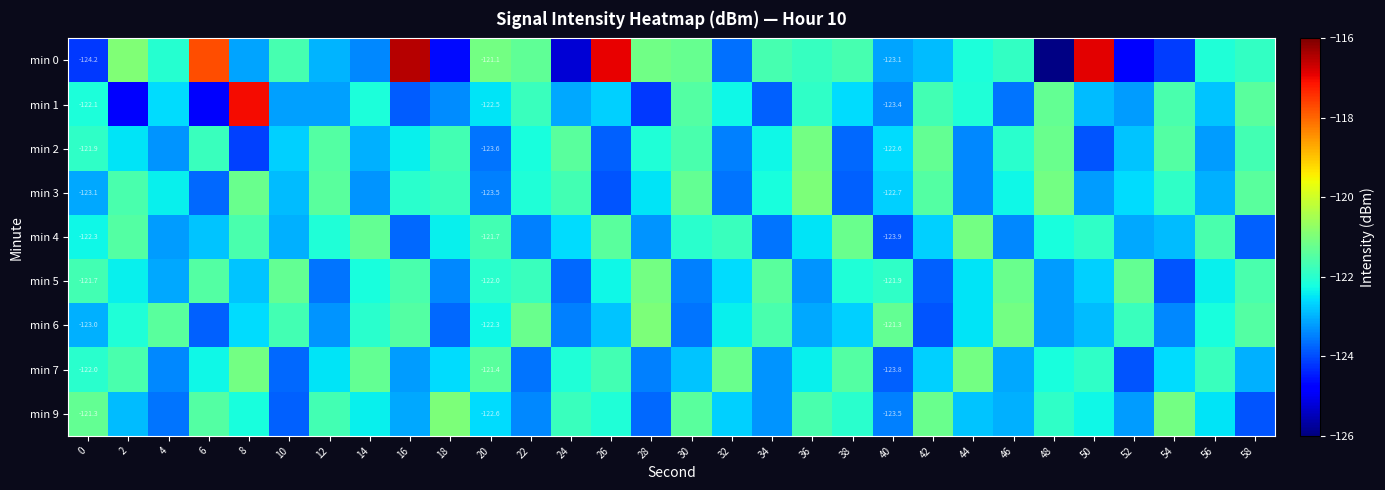

What is the average value of the min 0 series?

-122.0